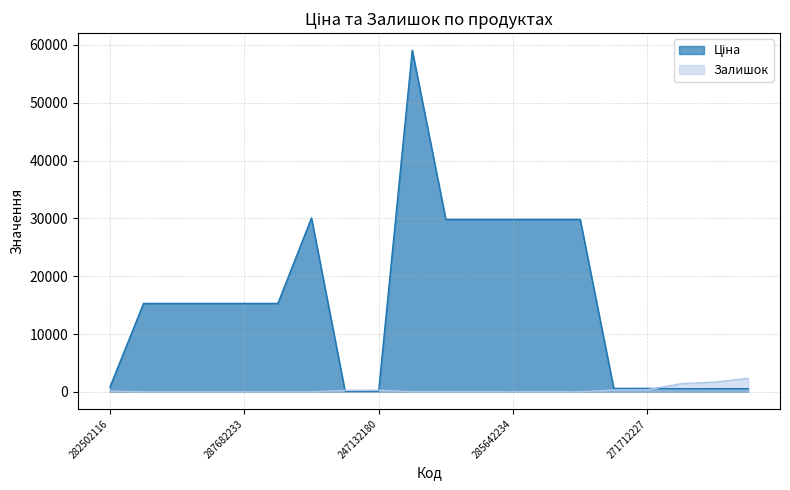

How many interior local valleys does the Залишок series have?

2